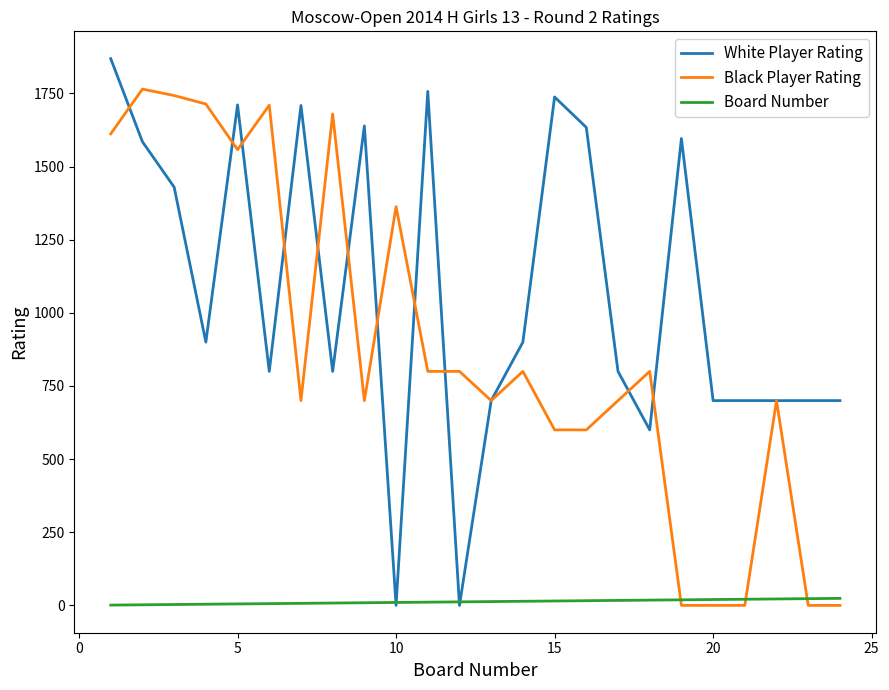

True or false: White Player Rating has more than 2 points higher than both neighbors.

True